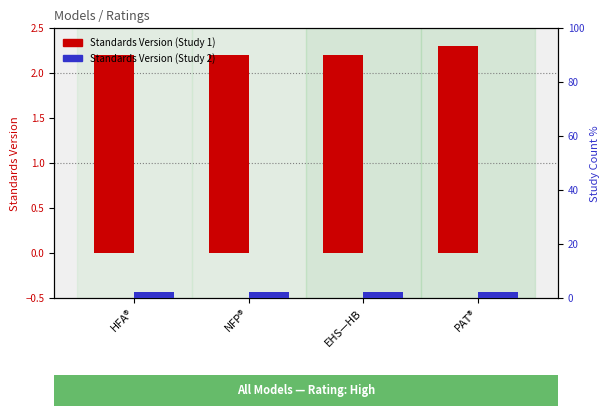

At which category is the sum across all series the highest?

PAT®